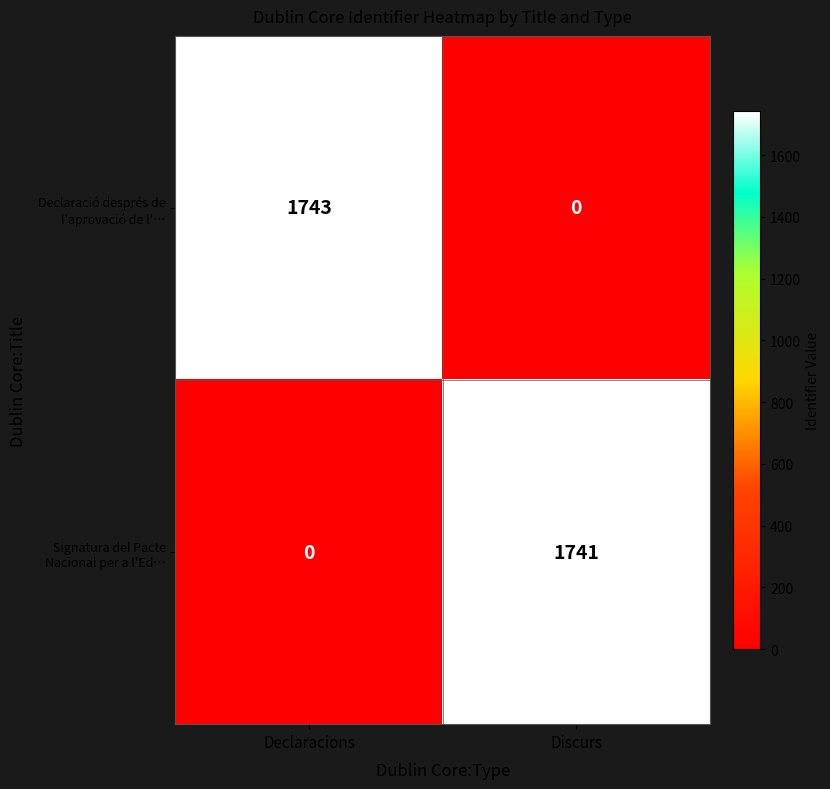

At Declaracions, list the series in order from largest to smallest.

Declaració després de l'aprovació de l'…, Signatura del Pacte Nacional per a l'Ed…